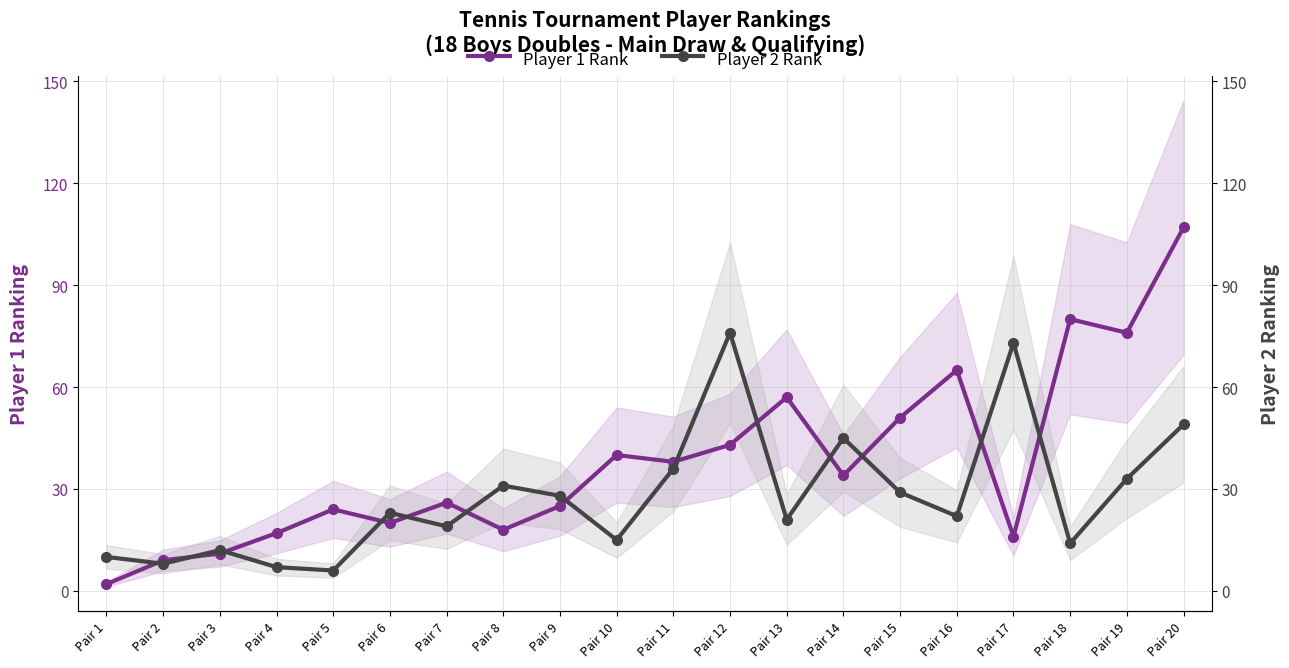

What value does the Player 2 Rank series have at Pair 5, to the nearest 10?

10